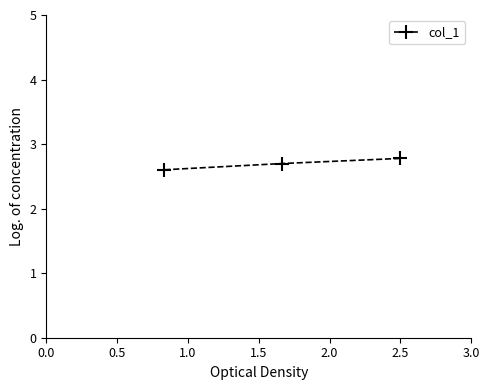

What is the sum of all values?

8.1